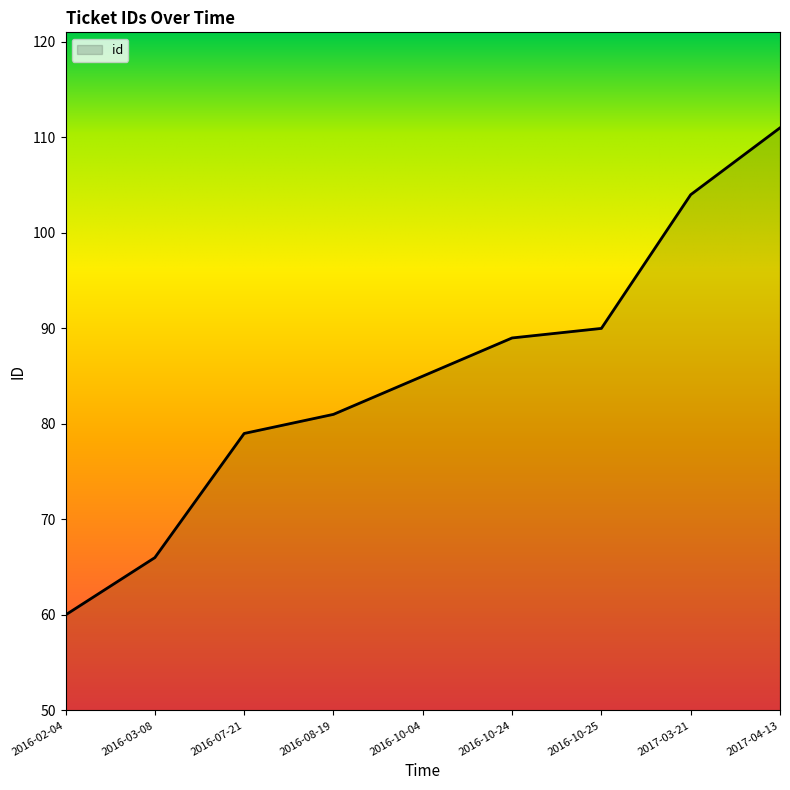

What is the difference between the second highest and second lowest values?

38